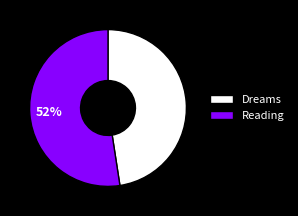

To the nearest percent, what is the average slice percentage?

50%